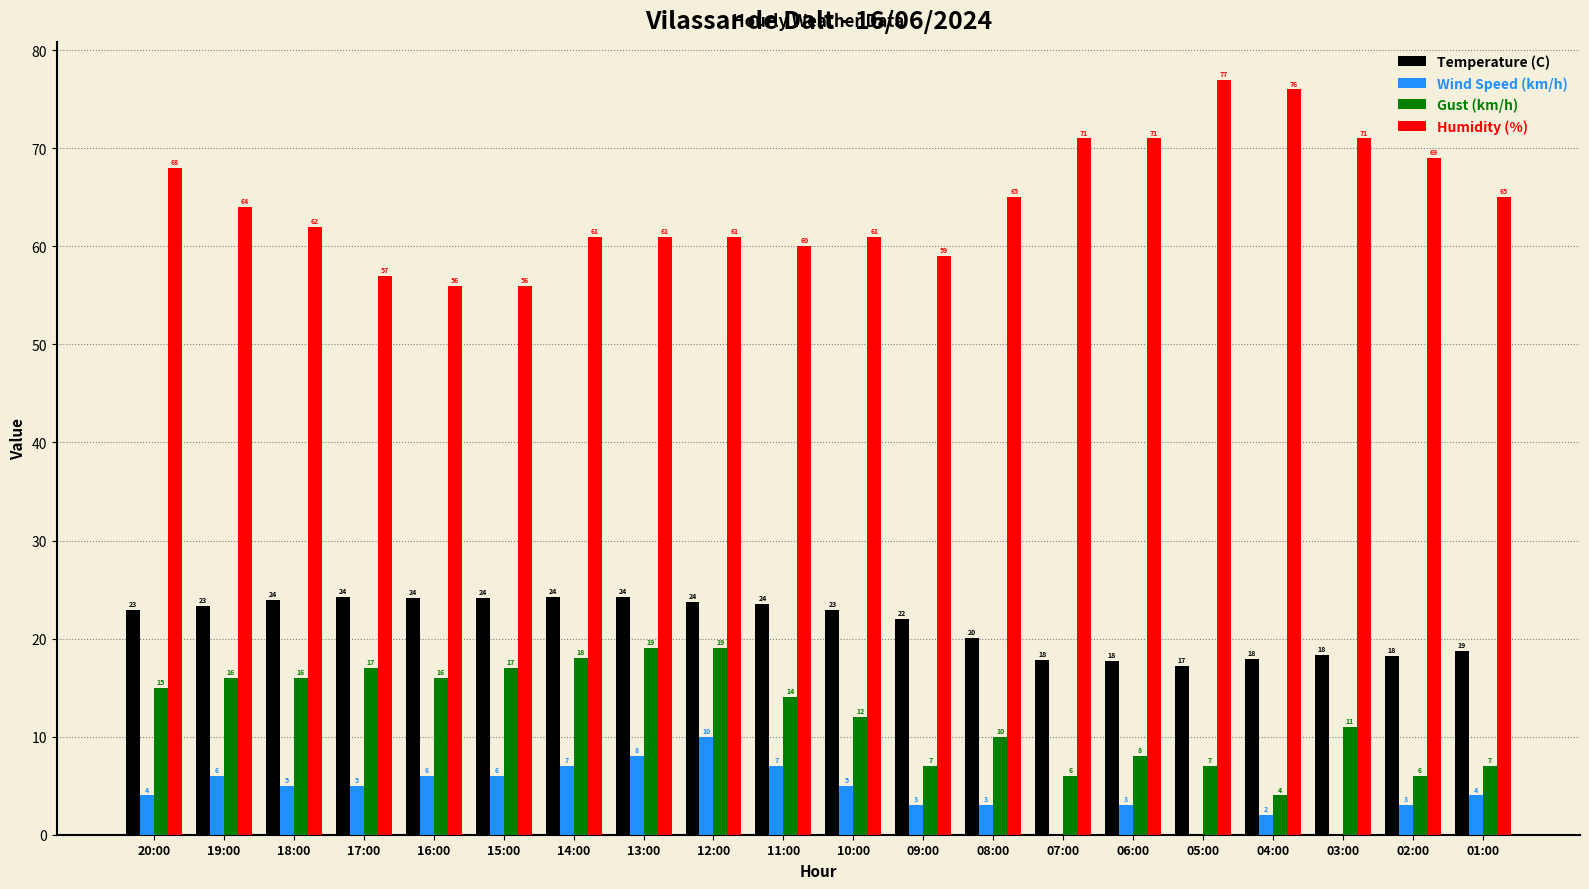

How many groups of bars are there?

20